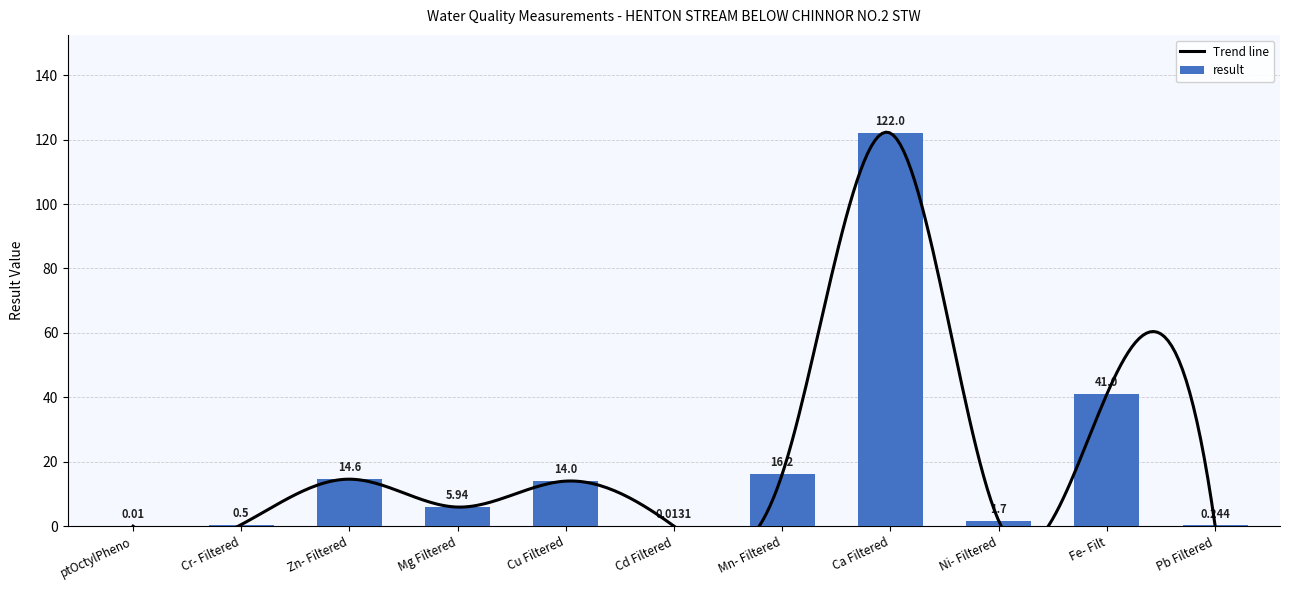

What is the change in value from Ca Filtered to Fe- Filt?

-81.0